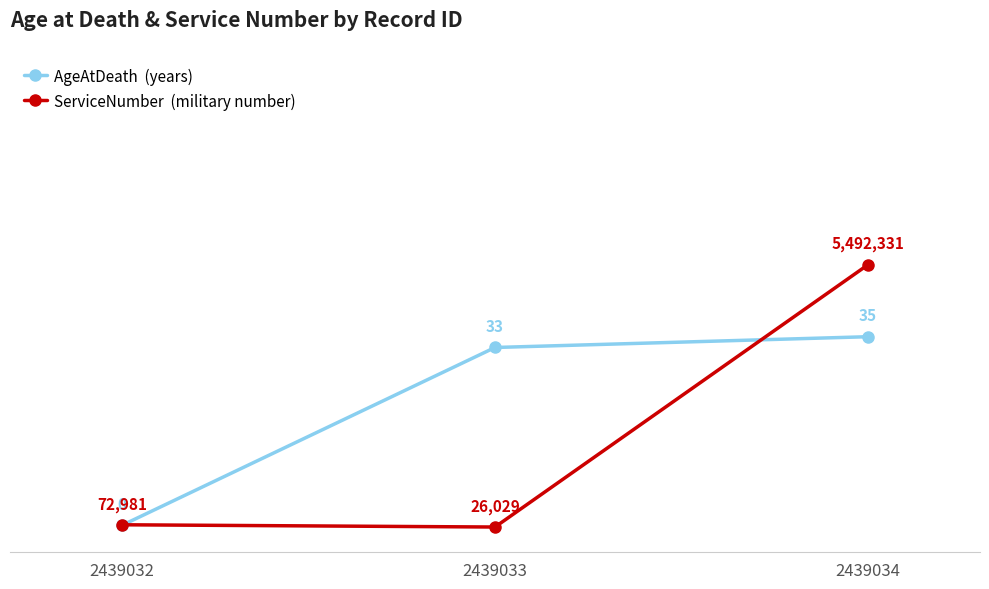

What is the sum of all ServiceNumber values?

5591341